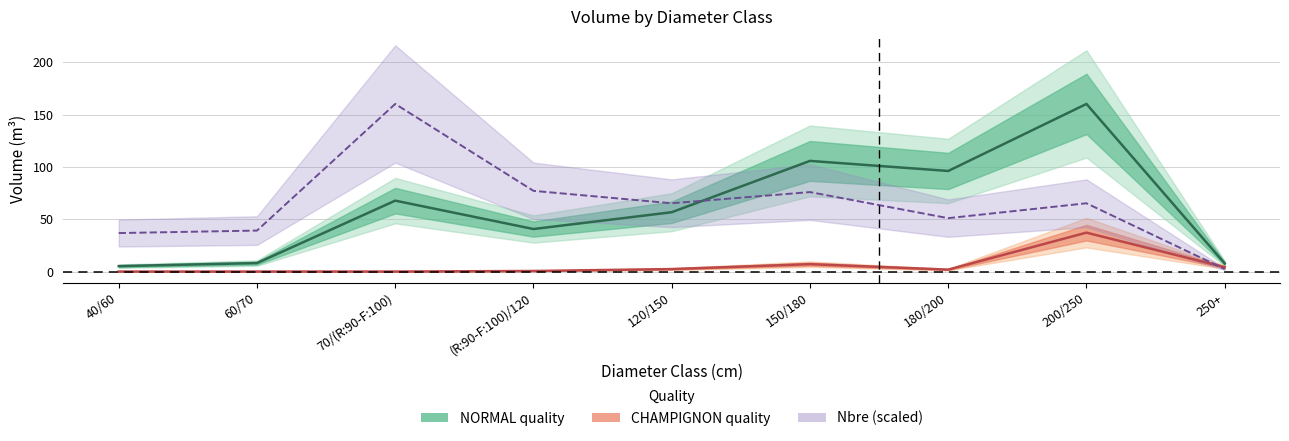

How many distinct data groups are displayed?

3